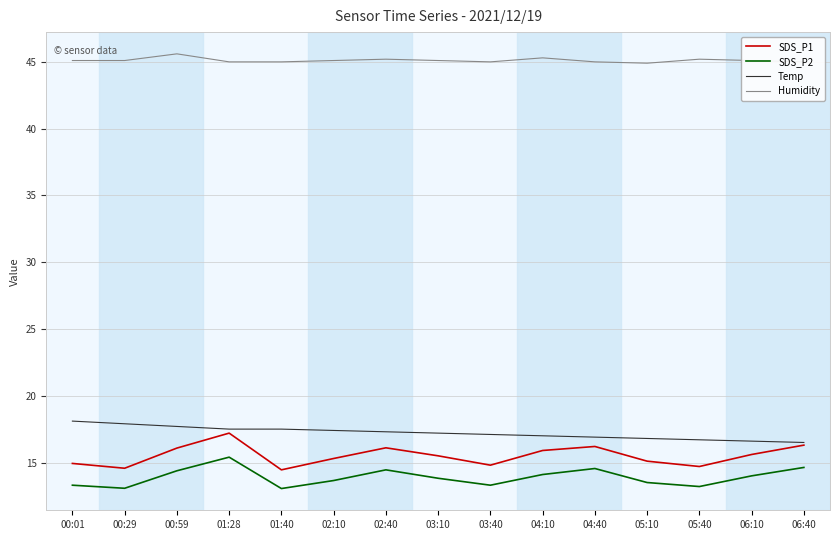

What is the minimum value shown in the chart?

13.1